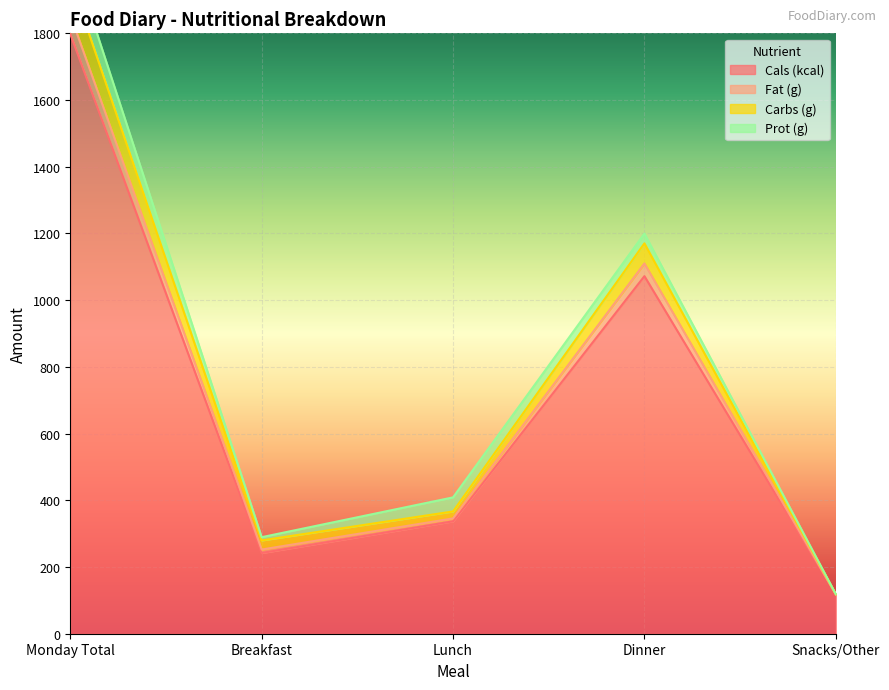

What position from the right is Breakfast?

4